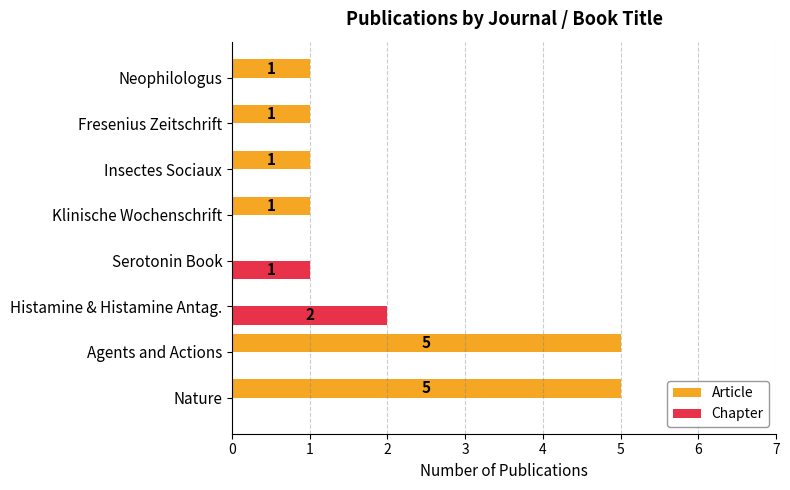

What is the sum of the Article values at Histamine & Histamine Antag. and Nature?

5